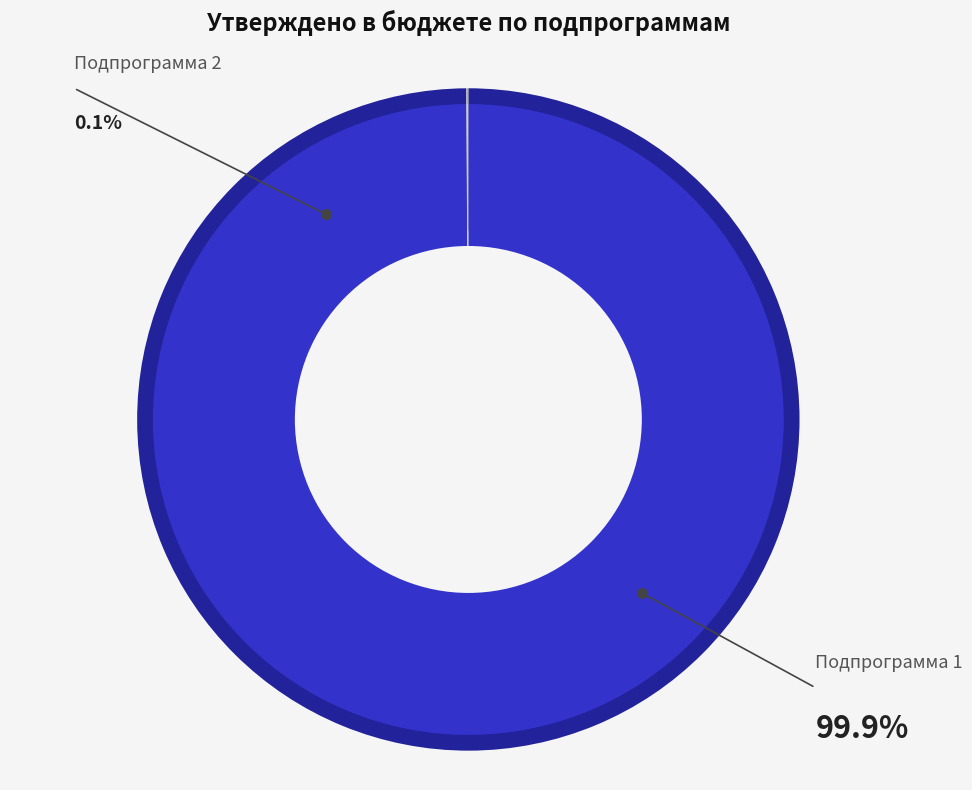

The местный бюджет (подпрограмма 2) slice represents 1% of the pie. True or false?

False